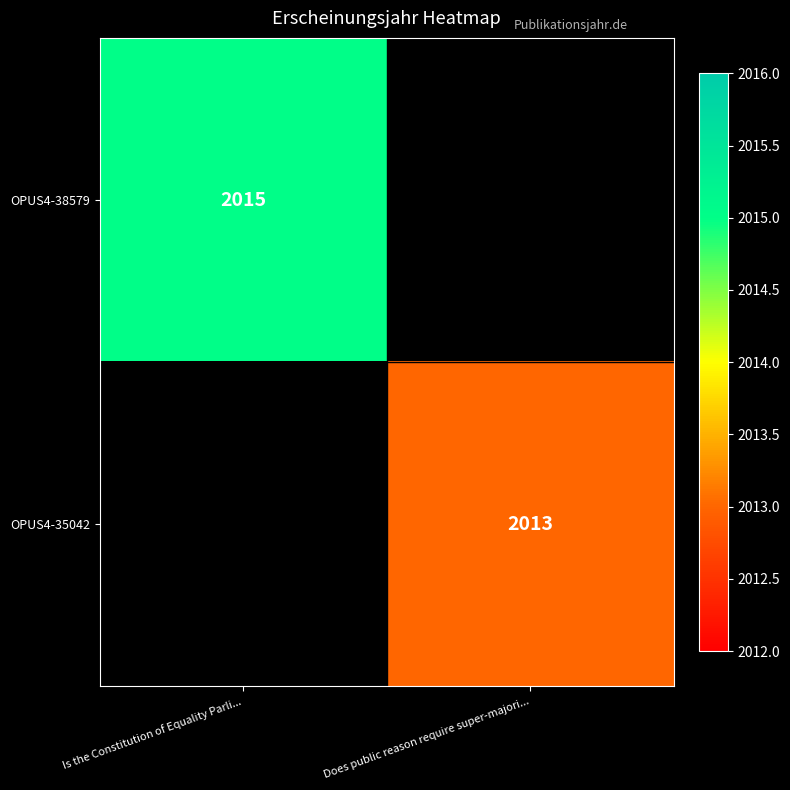

At how many categories does at least one series exceed 2014?

1